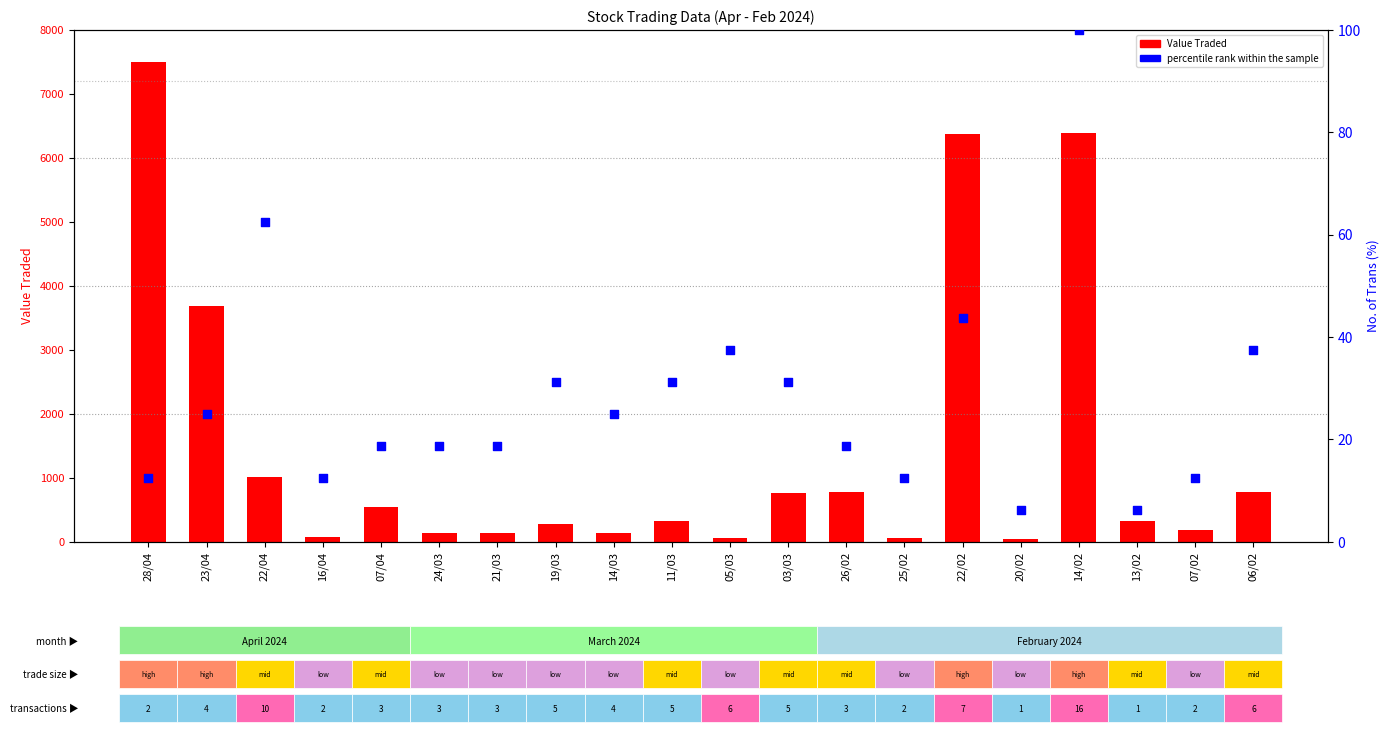

At which category is the sum across all series the highest?

28/04